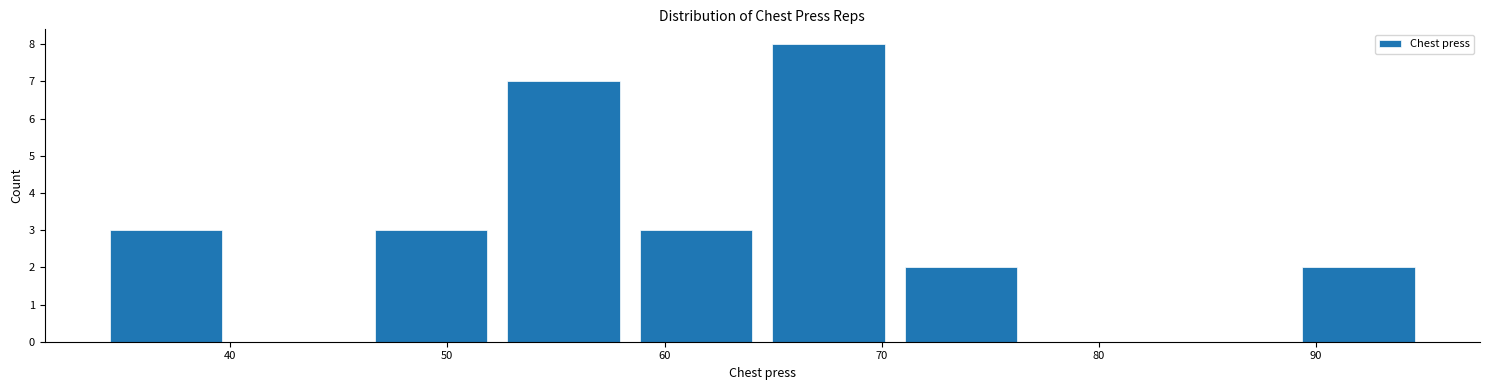

Reading left to right, transcribe this chart: for each bar, give the range it covers on the x-axis and its height. Neither the bar edges nor the heights are printed on the chart, so give them approximately, as read against the axes.

34.0 to 40.1: 3
40.1 to 46.2: 0
46.2 to 52.3: 3
52.3 to 58.4: 7
58.4 to 64.5: 3
64.5 to 70.6: 8
70.6 to 76.7: 2
76.7 to 82.8: 0
82.8 to 88.9: 0
88.9 to 95.0: 2